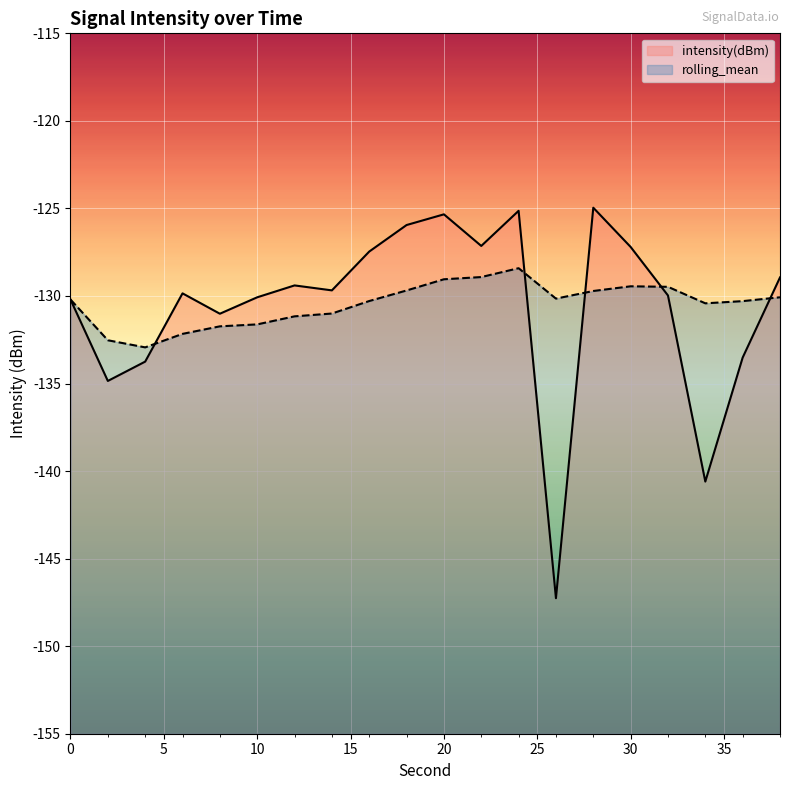

What is the smallest value displayed?

-147.3